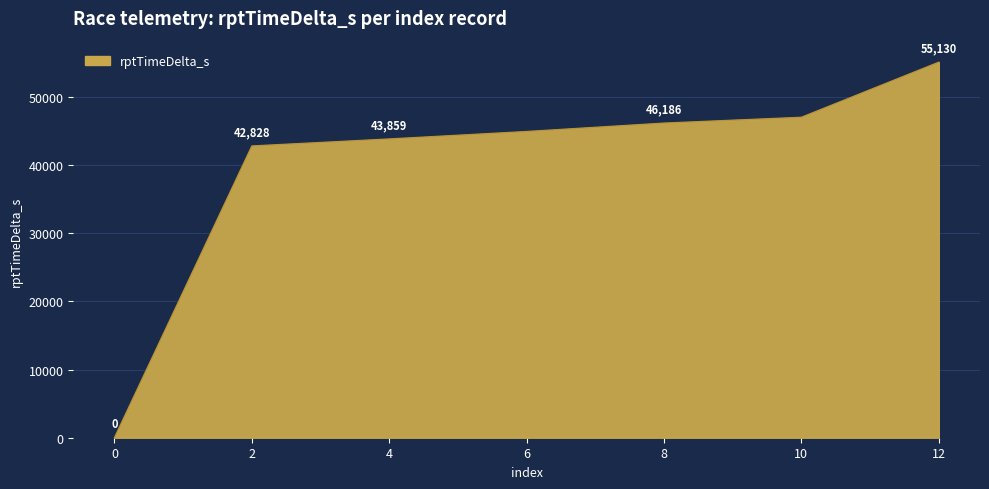

True or false: the data has more than 0 interior local peaks.

False